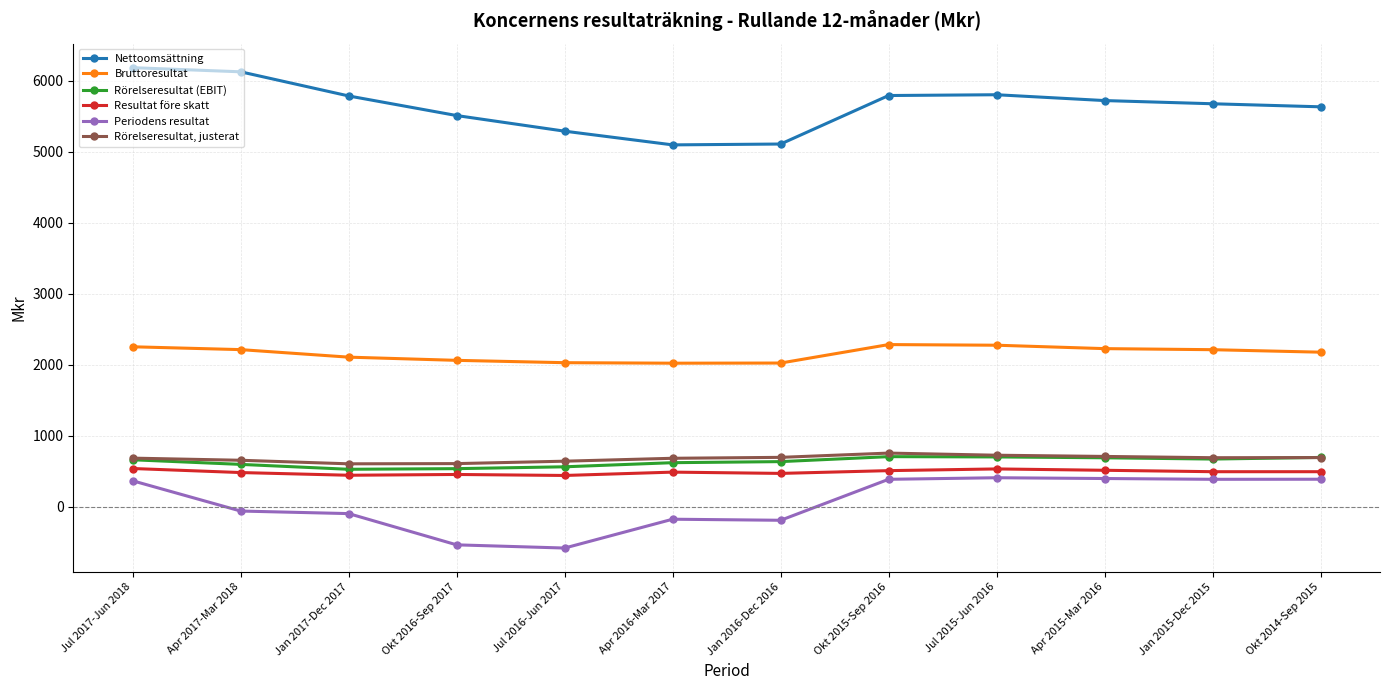

What is the highest value of the Resultat före skatt series?

538